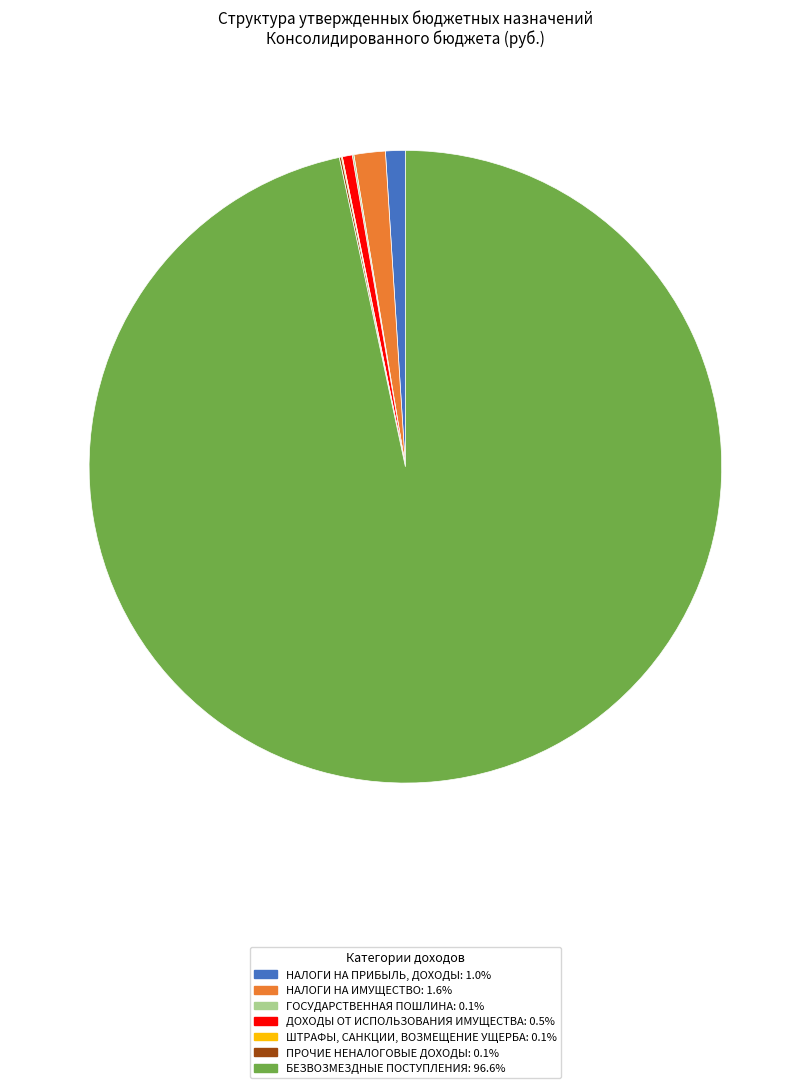

Which slice represents more than half of the pie?

БЕЗВОЗМЕЗДНЫЕ ПОСТУПЛЕНИЯ